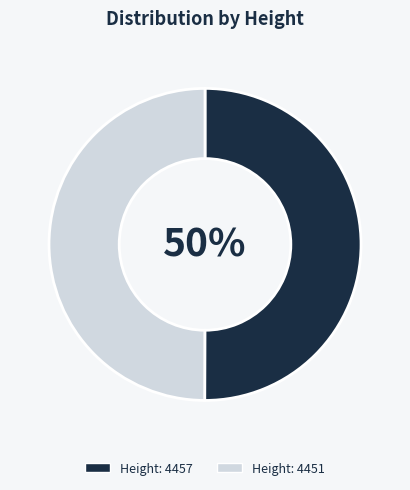

Is it true that Height: 4457 is 38% of the pie?

False